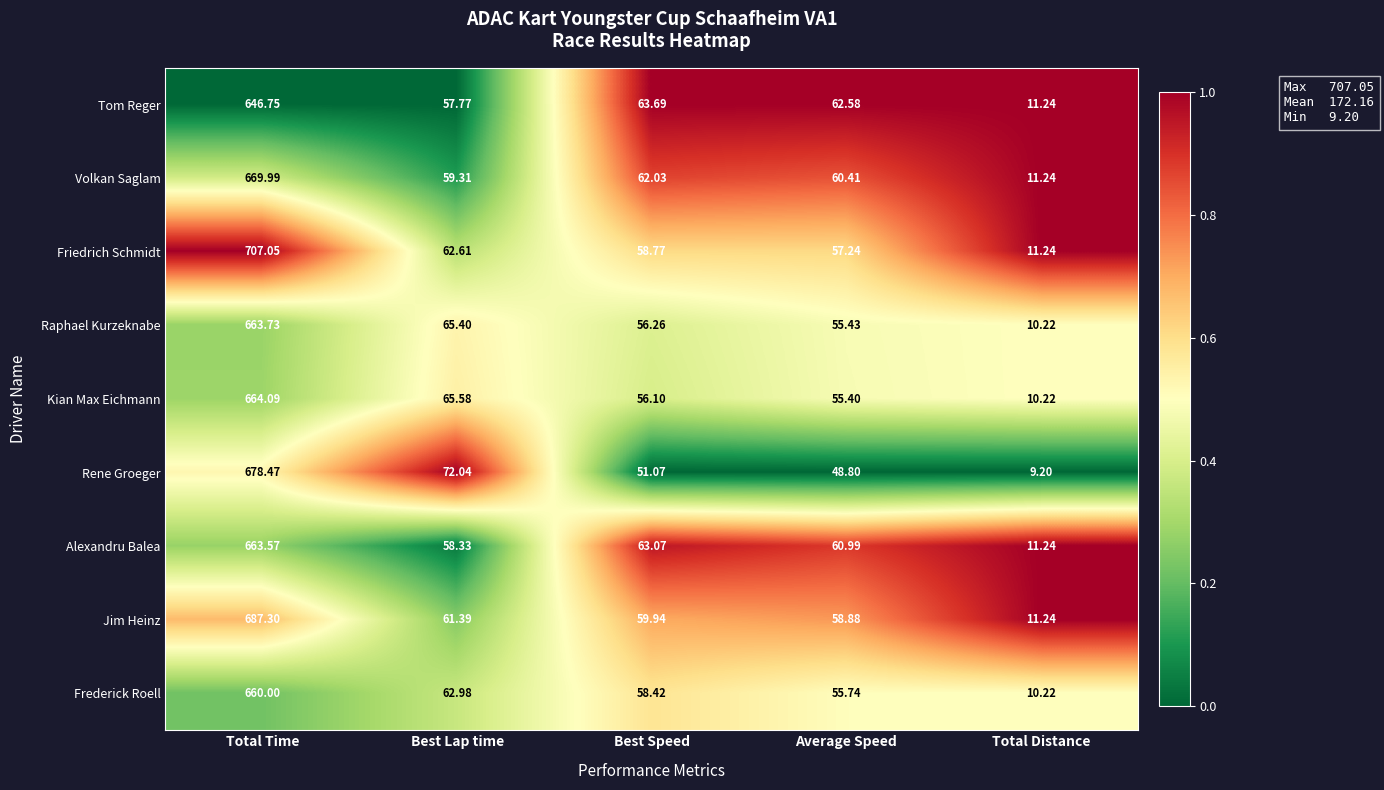

At which category is the sum across all series the highest?

Total Time